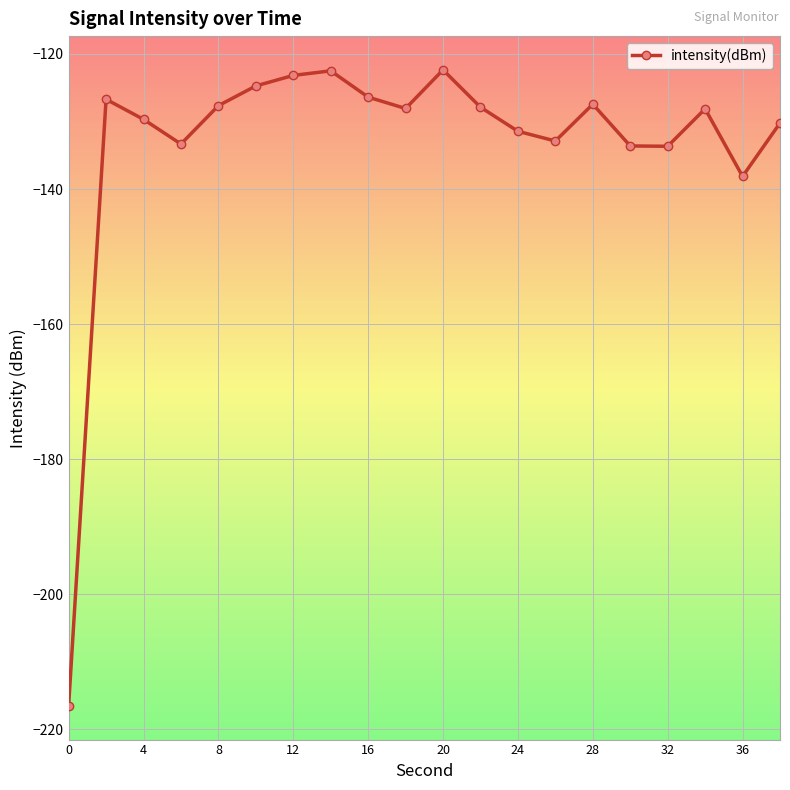

What is the maximum value shown in the chart?

-122.4